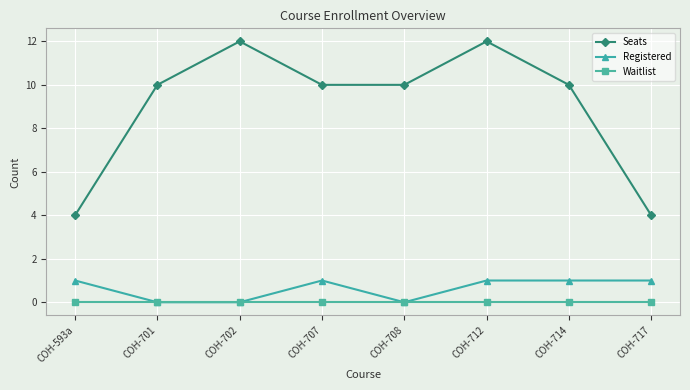

Rank the series by their maximum value, from highest to lowest.

Seats, Registered, Waitlist